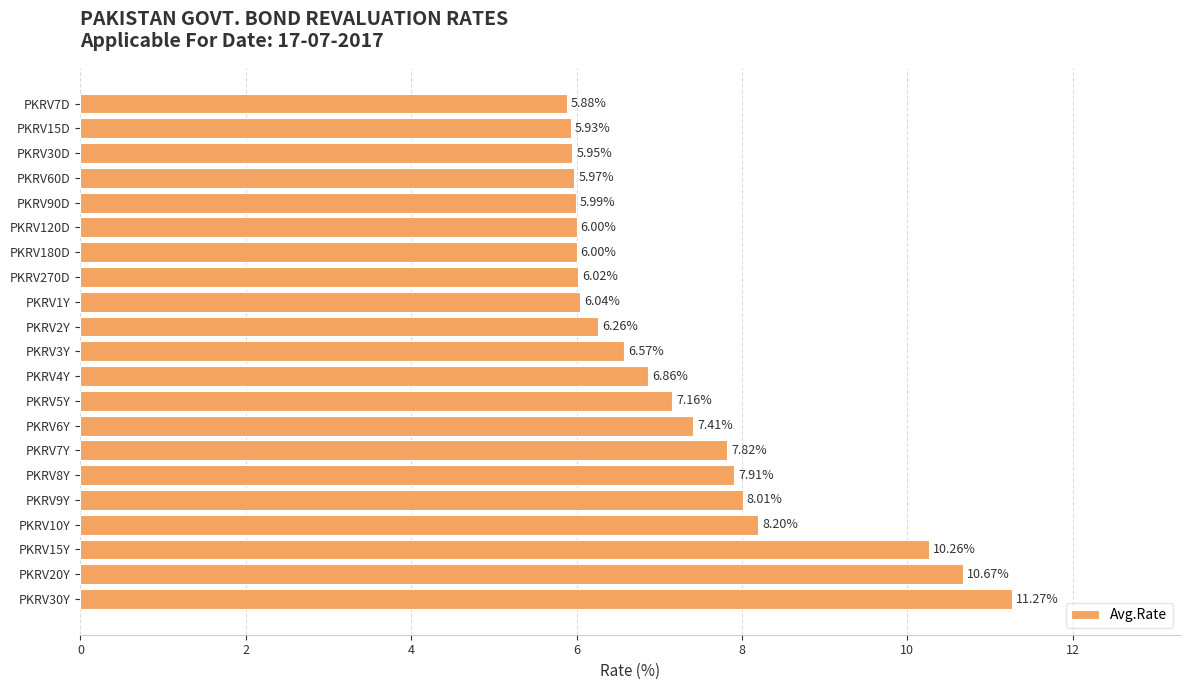

What is the sum of all values?

152.2